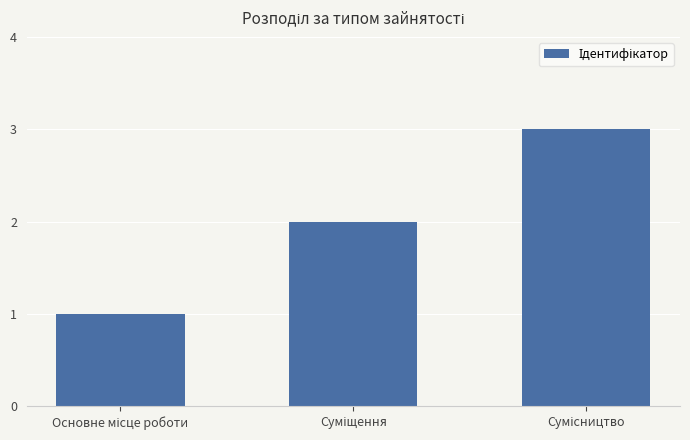

What is the sum of all values?

6